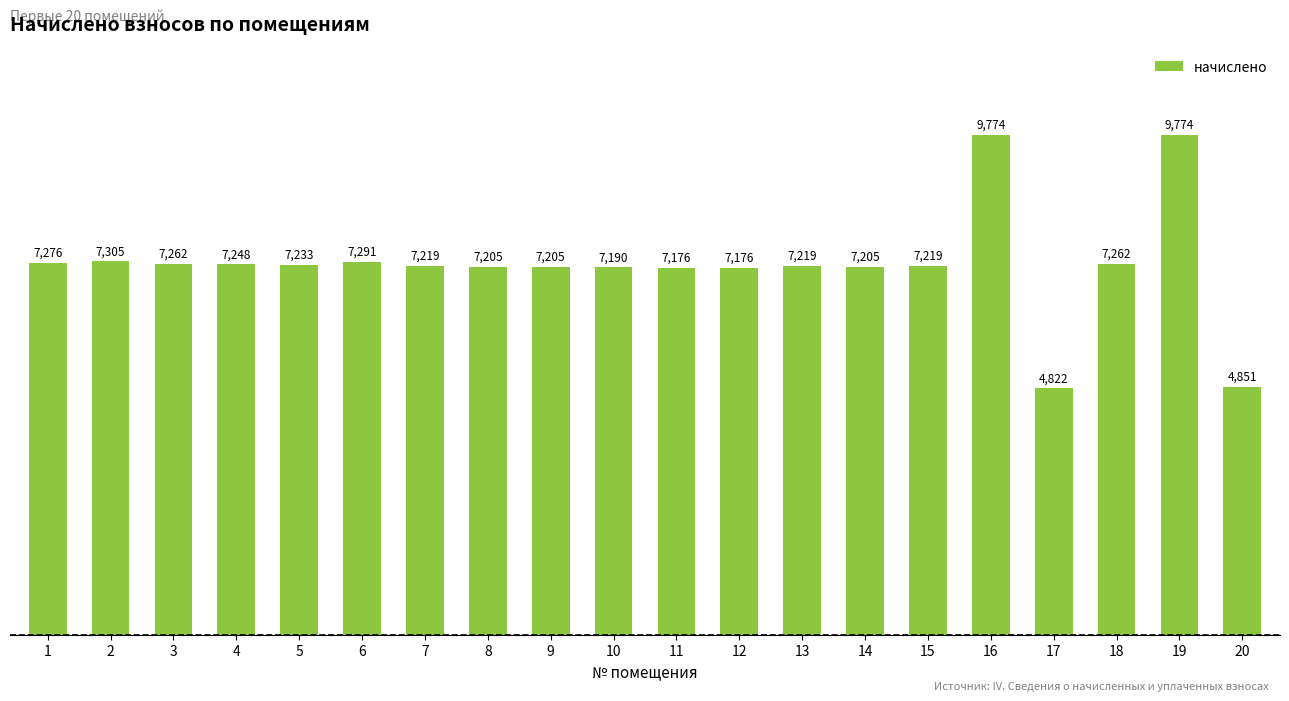

How many series are shown in this chart?

1